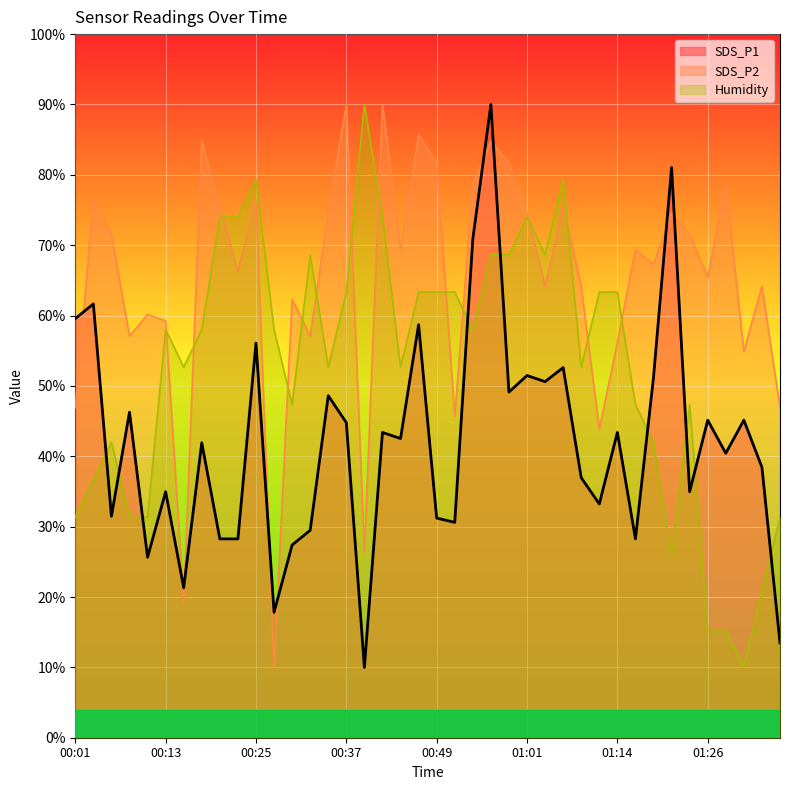

What is the greatest value displayed?

90.0